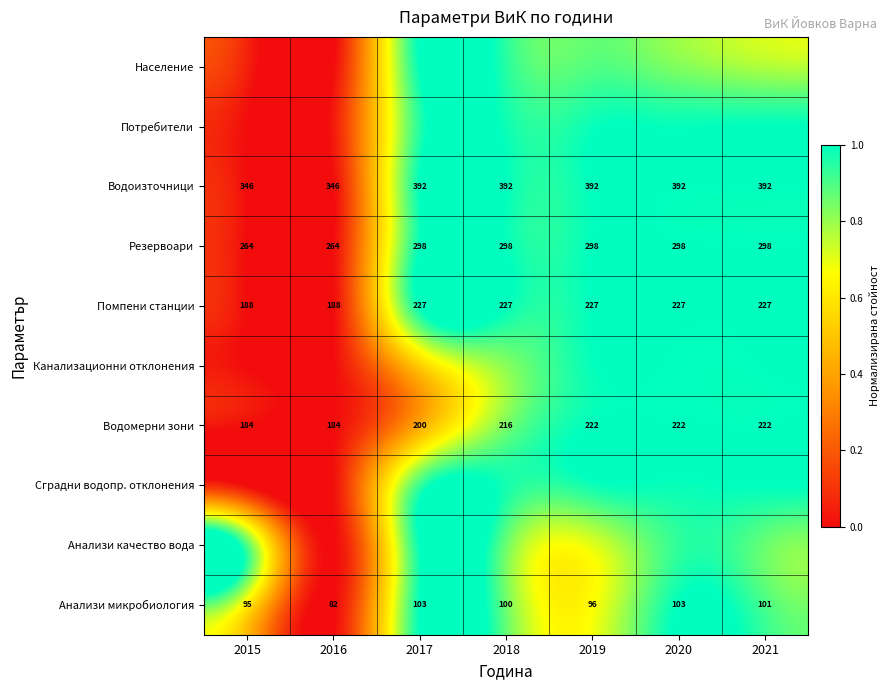

Is it true that Анализи качество вода equals 0.9 at 2018?

True